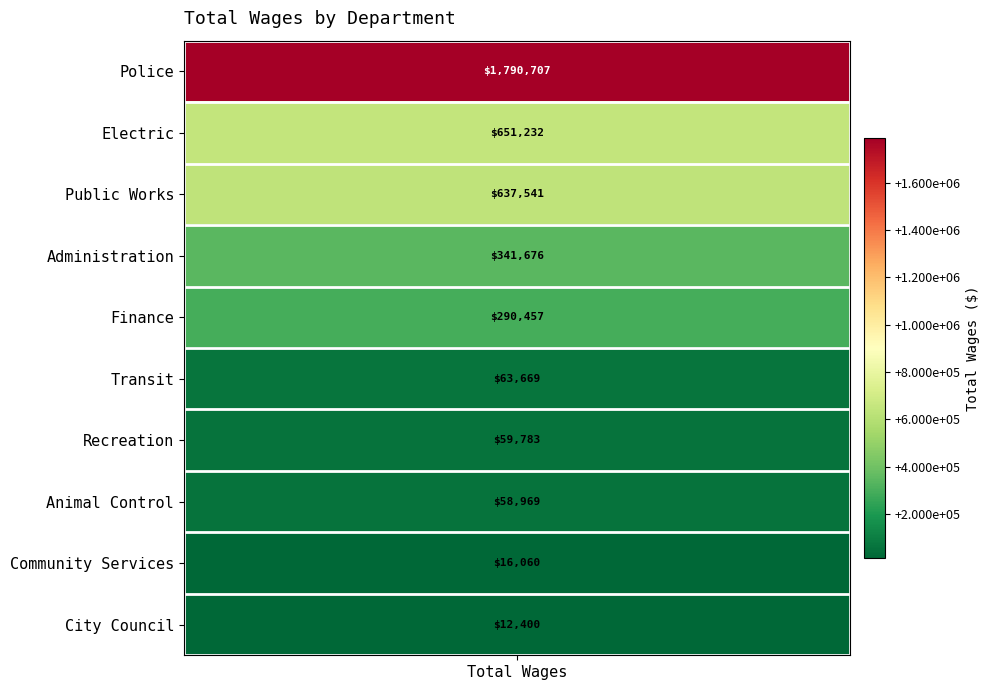

Which has a higher value, Police or Animal Control?

Police